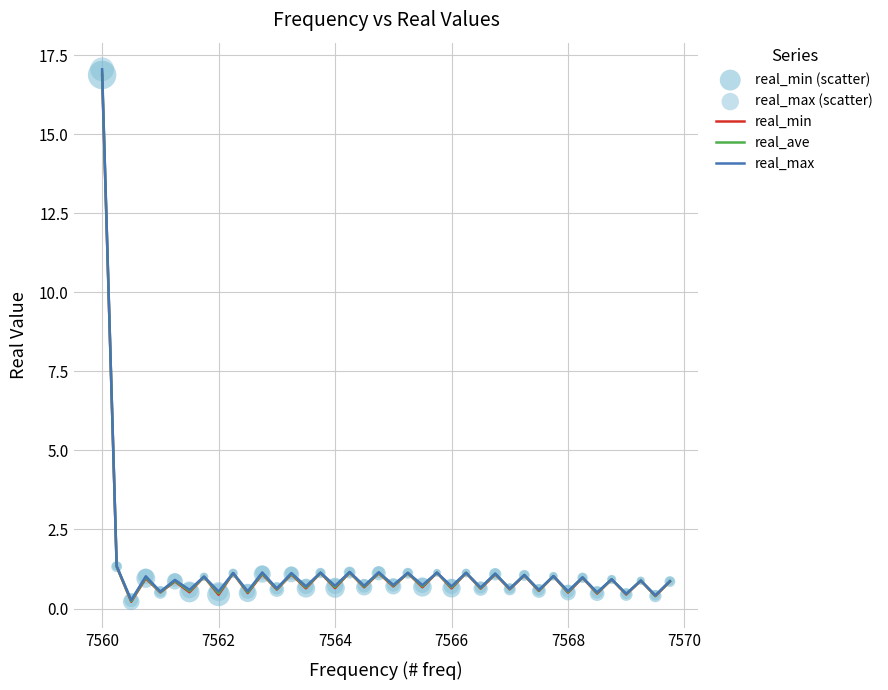

Which series has the largest range (max minus min)?

real_max